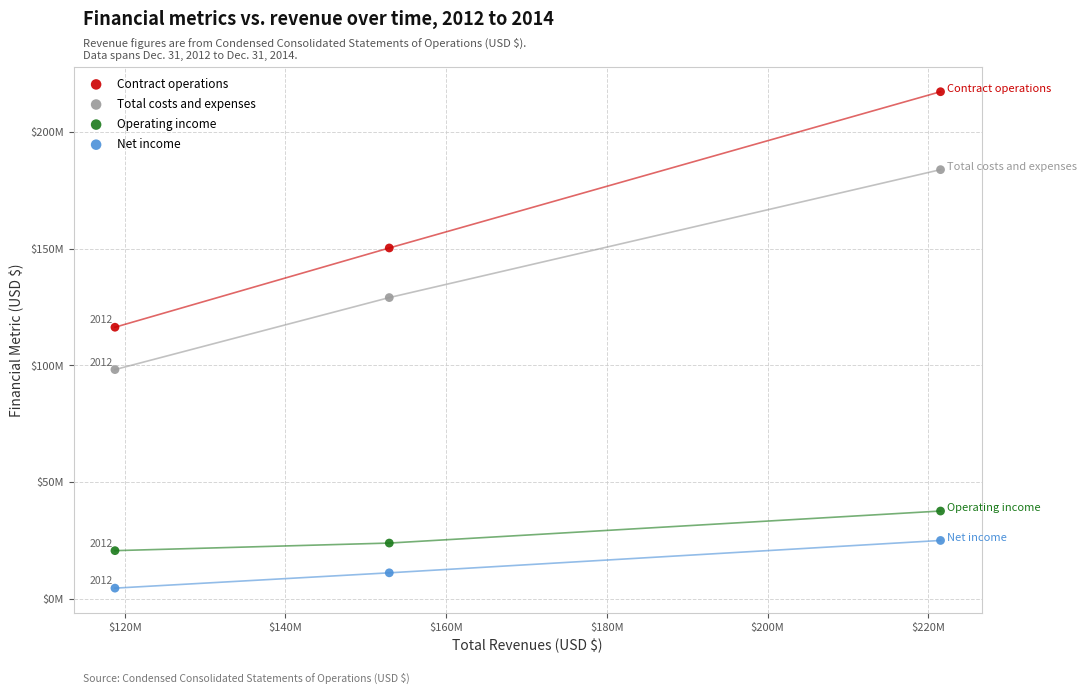

Which series reaches the maximum Y coordinate?

Contract operations